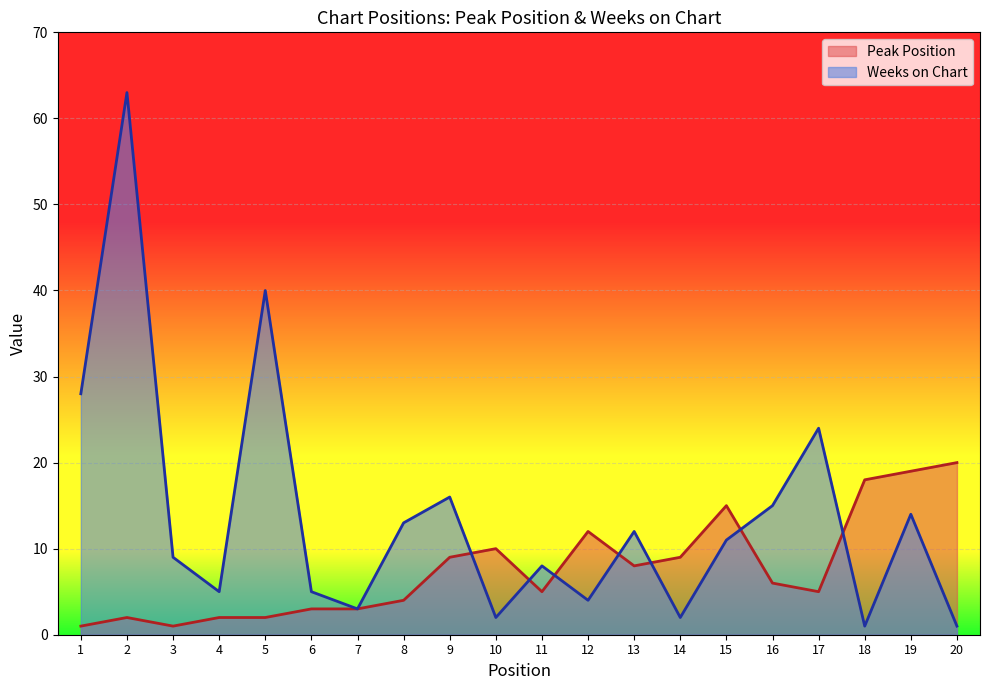

True or false: Peak Position has a value of 4 at 7.

False